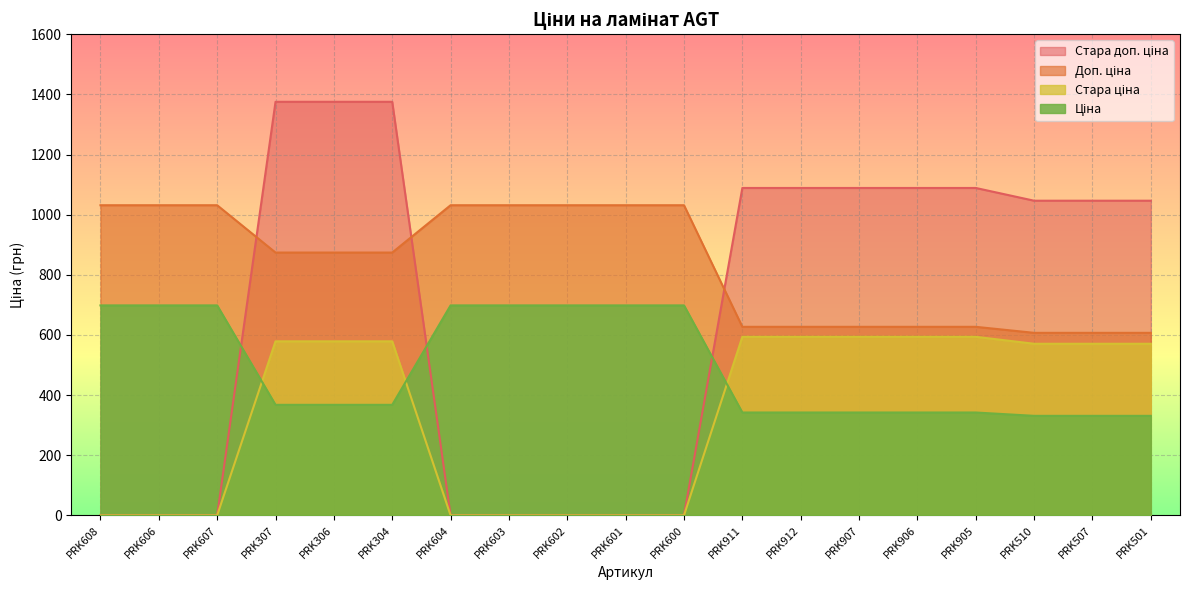

What is the maximum value for Стара ціна?

593.8